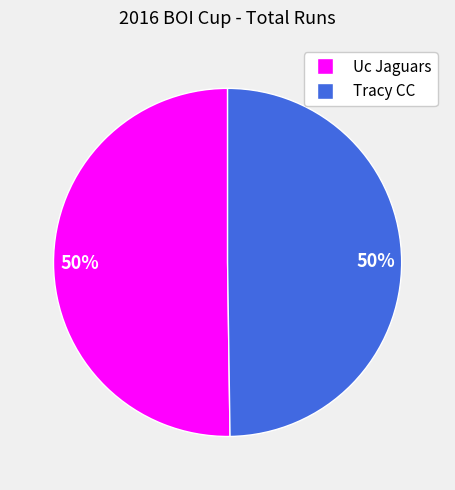

Is the sum of Uc Jaguars and Tracy CC greater than half?

Yes